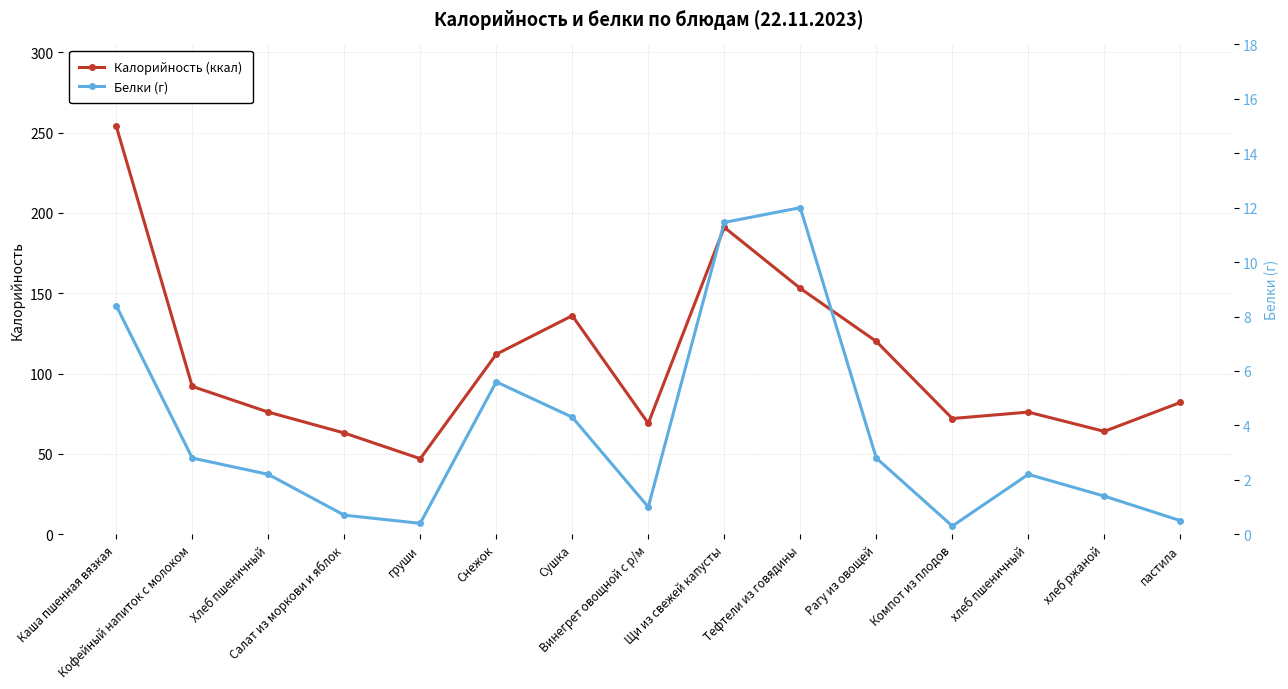

What is the average value of the Калорийность (ккал) series?

107